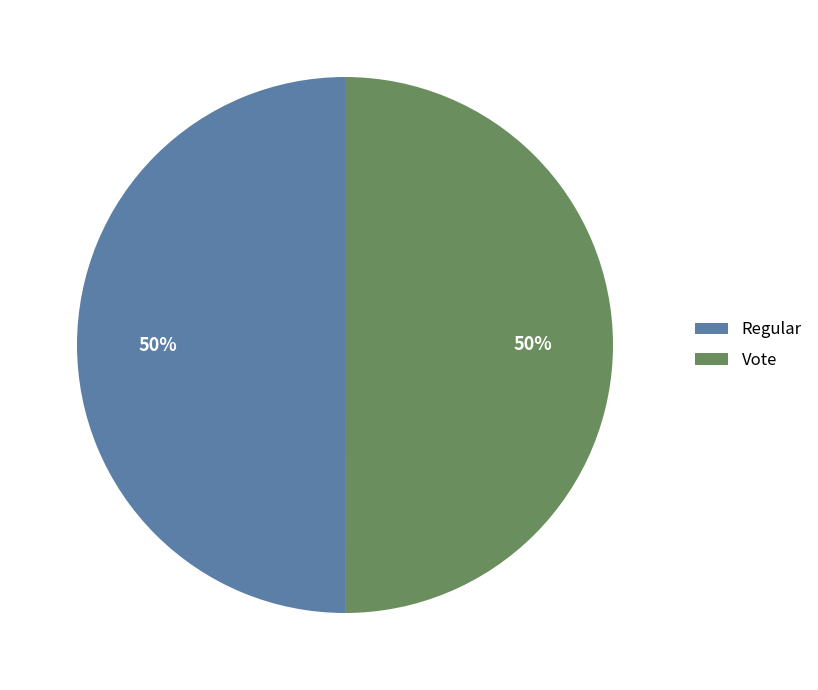

To the nearest percent, what is the average slice percentage?

50%